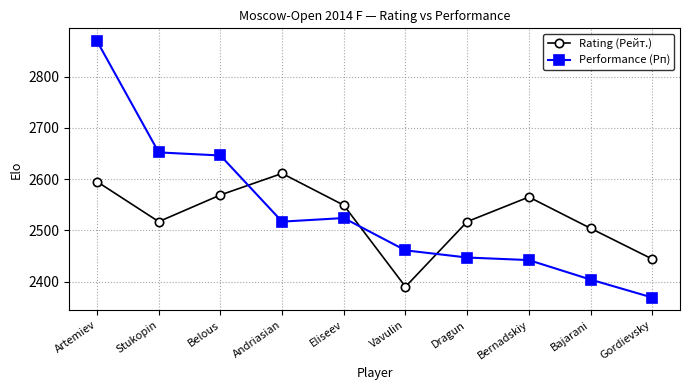

At which category does Performance (Рп) reach its first local peak?

Eliseev